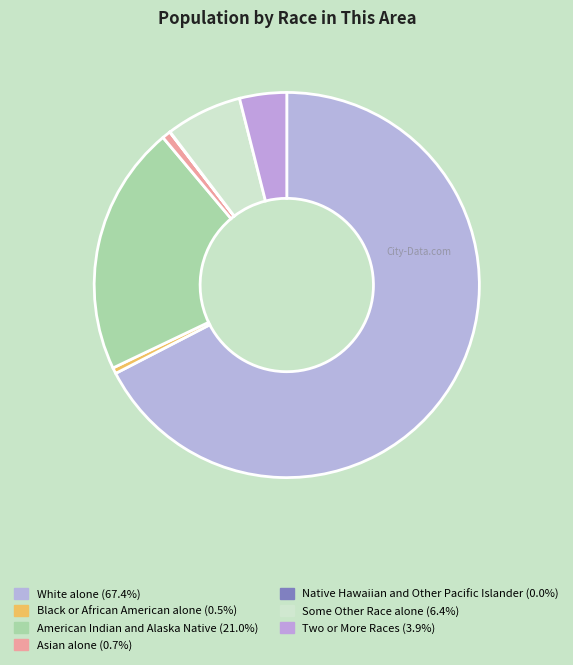

Does Native Hawaiian and Other Pacific Islander account for over 50% of the chart?

No